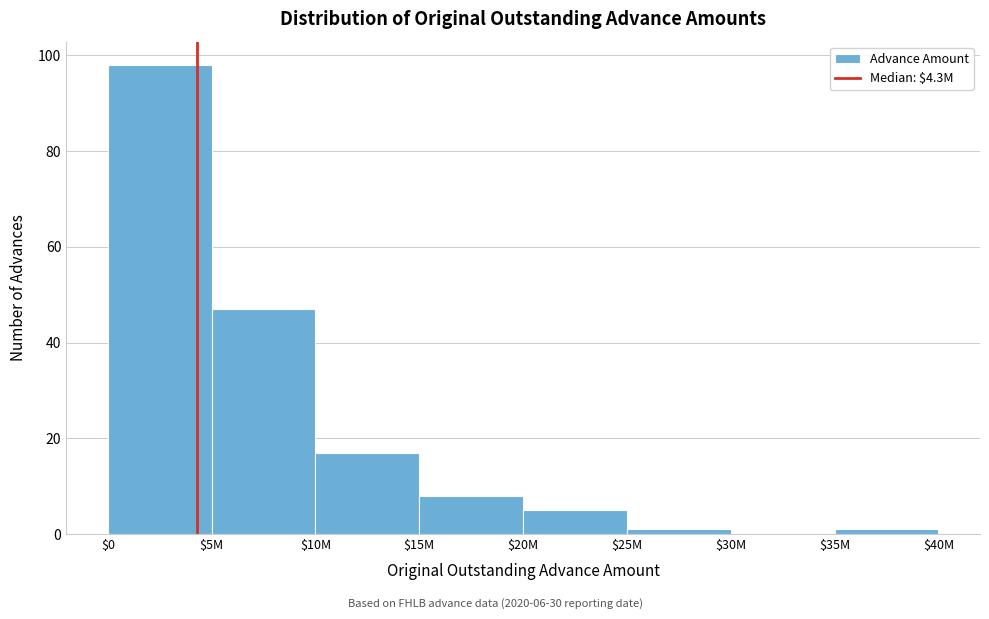

What is the sum of all values?

177